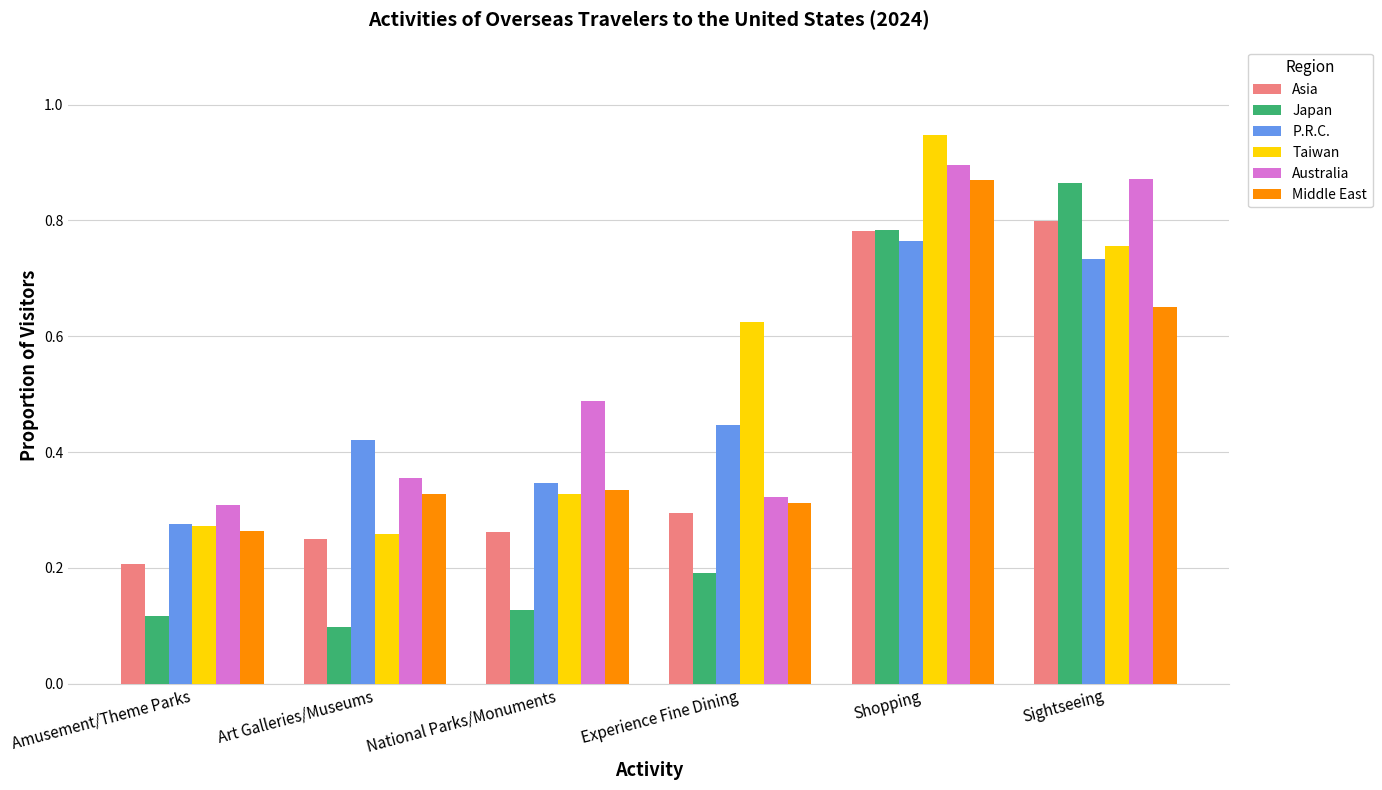

Which label corresponds to the largest value in the chart?

Shopping